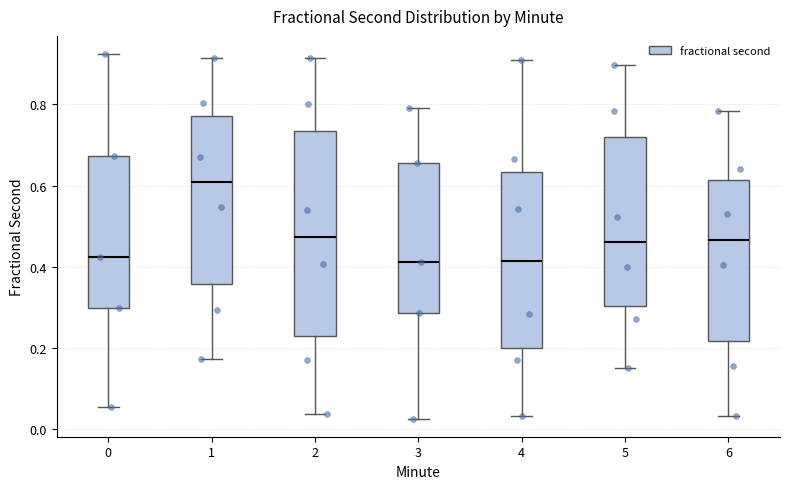

Reading left to right, read every box against the y-axis: the position of its median line, the range the box covers, and the ends of its whiskers. The values are not printed on the chart, so give them approximately, as read against the axis.

0: median 0.42, box 0.30 to 0.68, whiskers 0.06 to 0.92
1: median 0.60, box 0.36 to 0.78, whiskers 0.18 to 0.92
2: median 0.48, box 0.22 to 0.74, whiskers 0.04 to 0.92
3: median 0.42, box 0.28 to 0.66, whiskers 0.02 to 0.80
4: median 0.42, box 0.20 to 0.64, whiskers 0.04 to 0.92
5: median 0.46, box 0.30 to 0.72, whiskers 0.16 to 0.90
6: median 0.46, box 0.22 to 0.62, whiskers 0.04 to 0.78